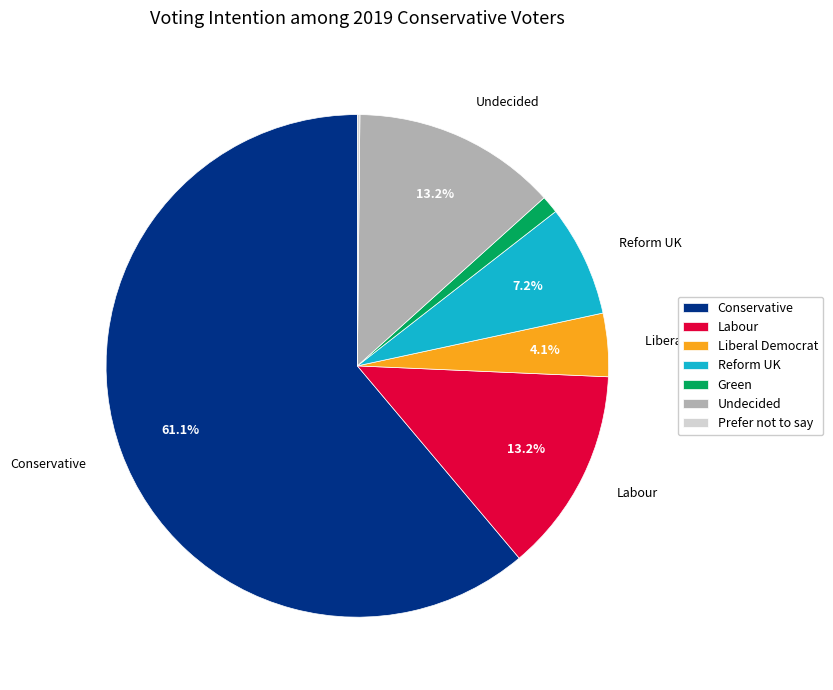

What is the majority slice?

Conservative